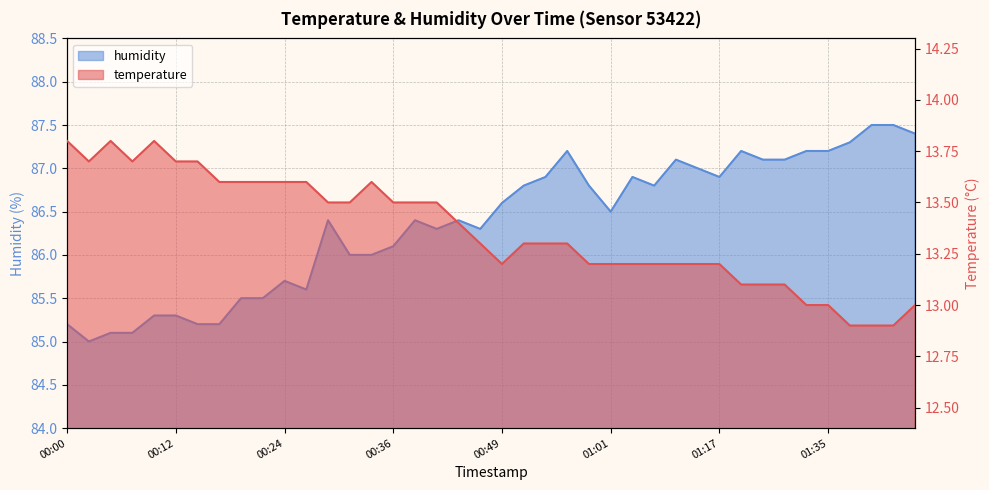

True or false: humidity and temperature cross at least once.

False